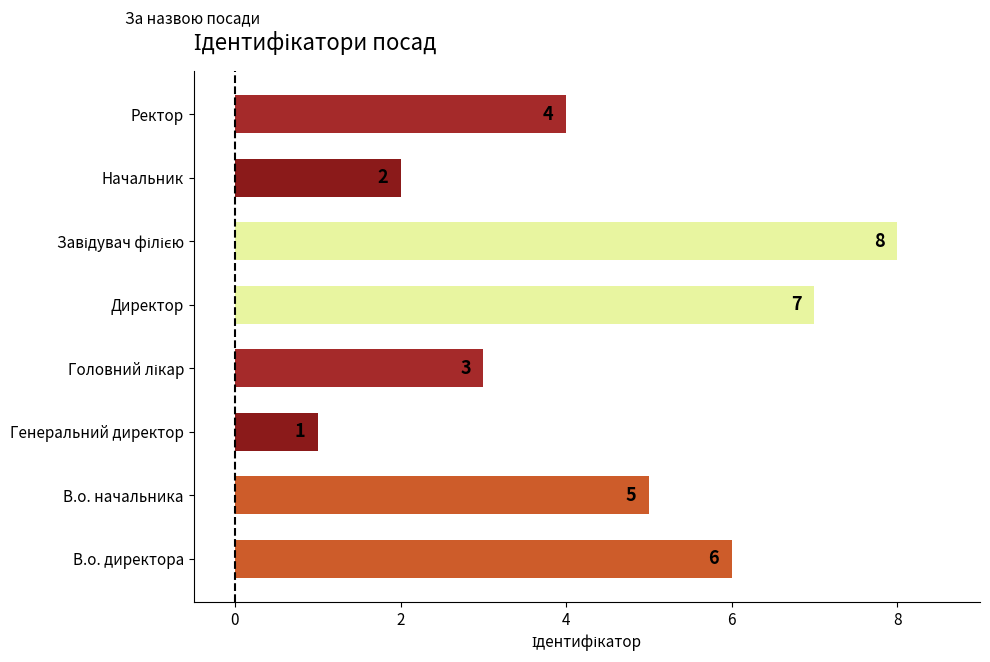

How many values are below 5?

4